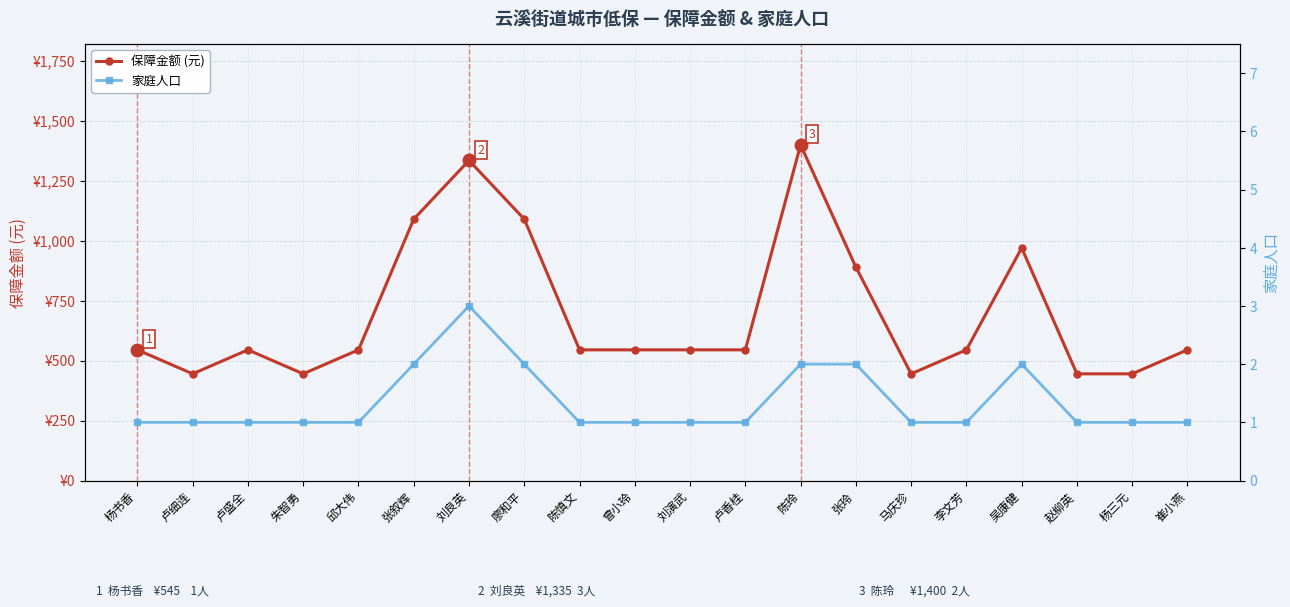

Reading left to right, extract all data points from this chart.

保障金额 (元): 545	445	545	445	545	1090	1335	1090	545	545	545	545	1400	890	445	545	970	445	445	545
家庭人口: 1	1	1	1	1	2	3	2	1	1	1	1	2	2	1	1	2	1	1	1